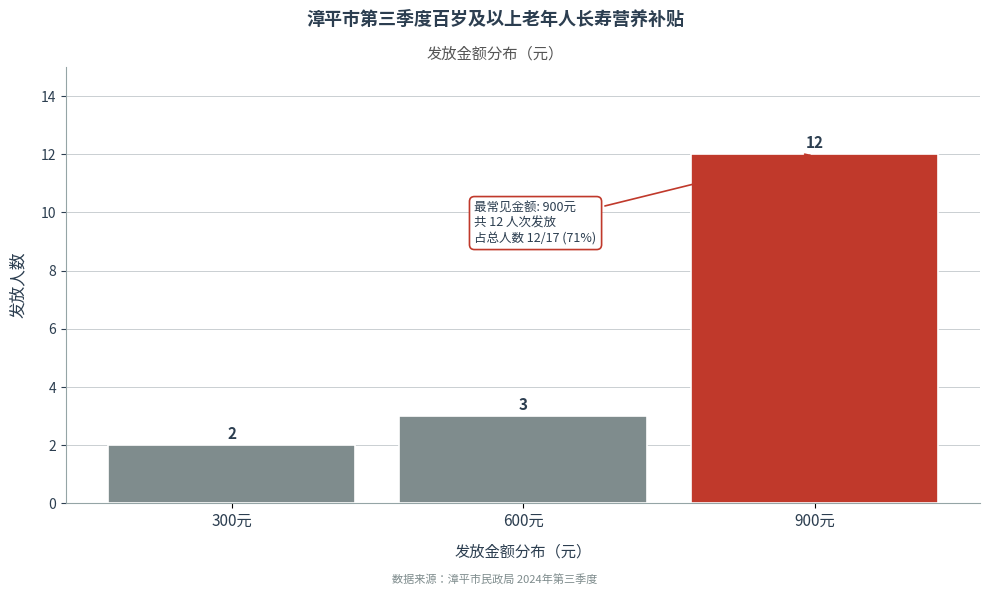

What is the height of the bar covering 450 to 750 on the x-axis?

3